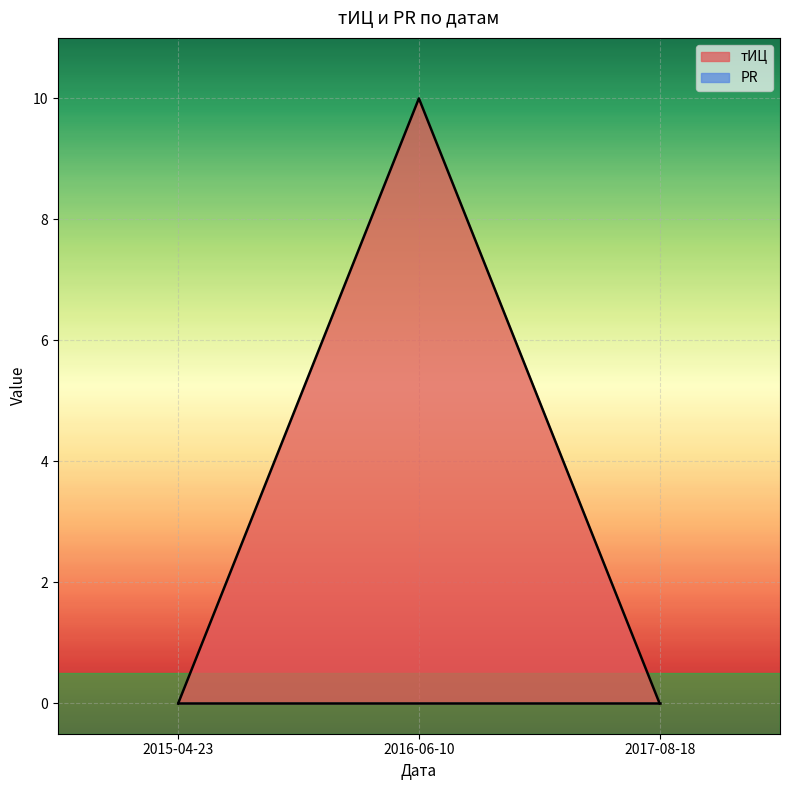

List the labels in order of value, smallest first.

2015-04-23, 2017-08-18, 2016-06-10